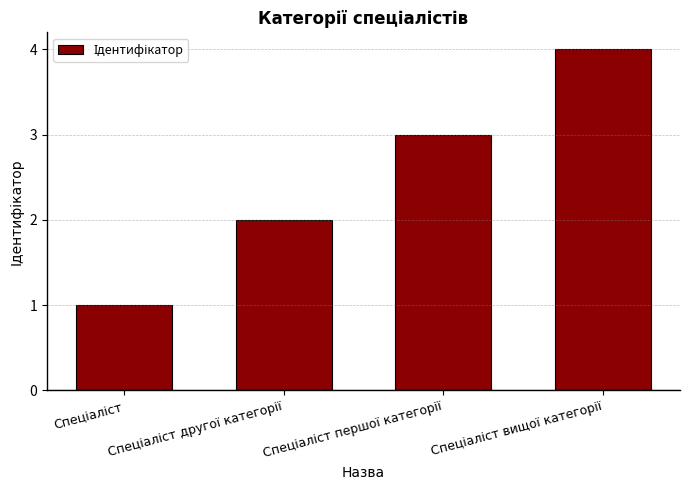

What is the difference between the maximum and minimum values?

3